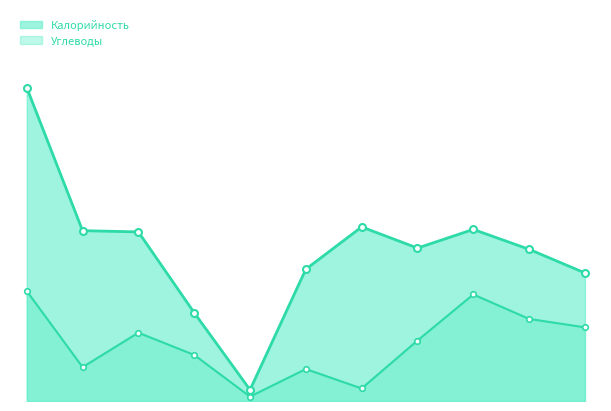

What is the difference between the maximum and minimum values in the Углеводы series?

33.7